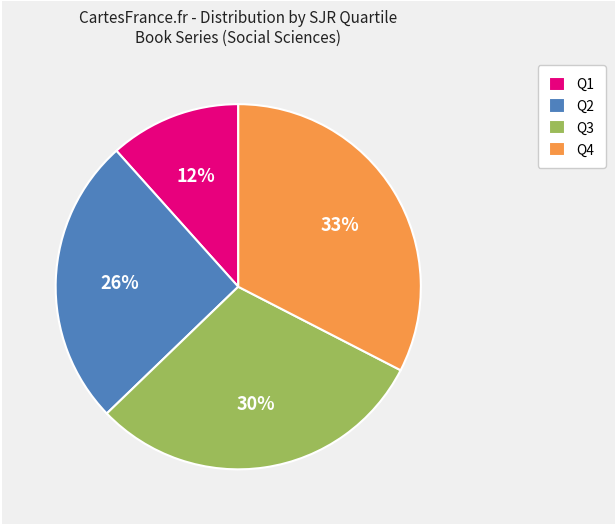

Is the sum of Q2 and Q1 greater than half?

No